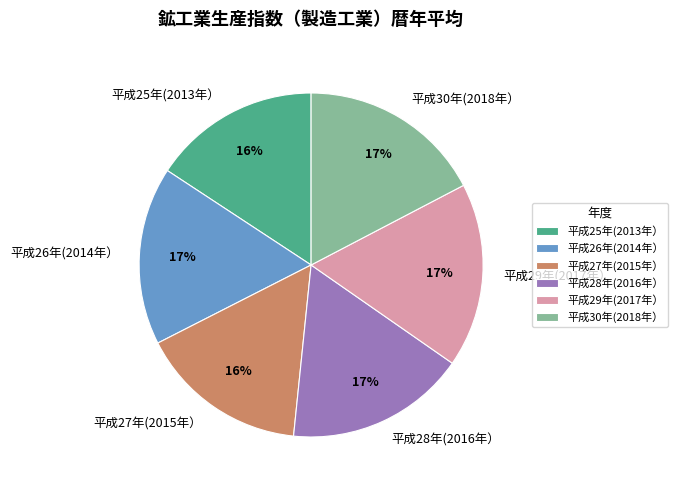

To the nearest percent, what is the average slice percentage?

17%